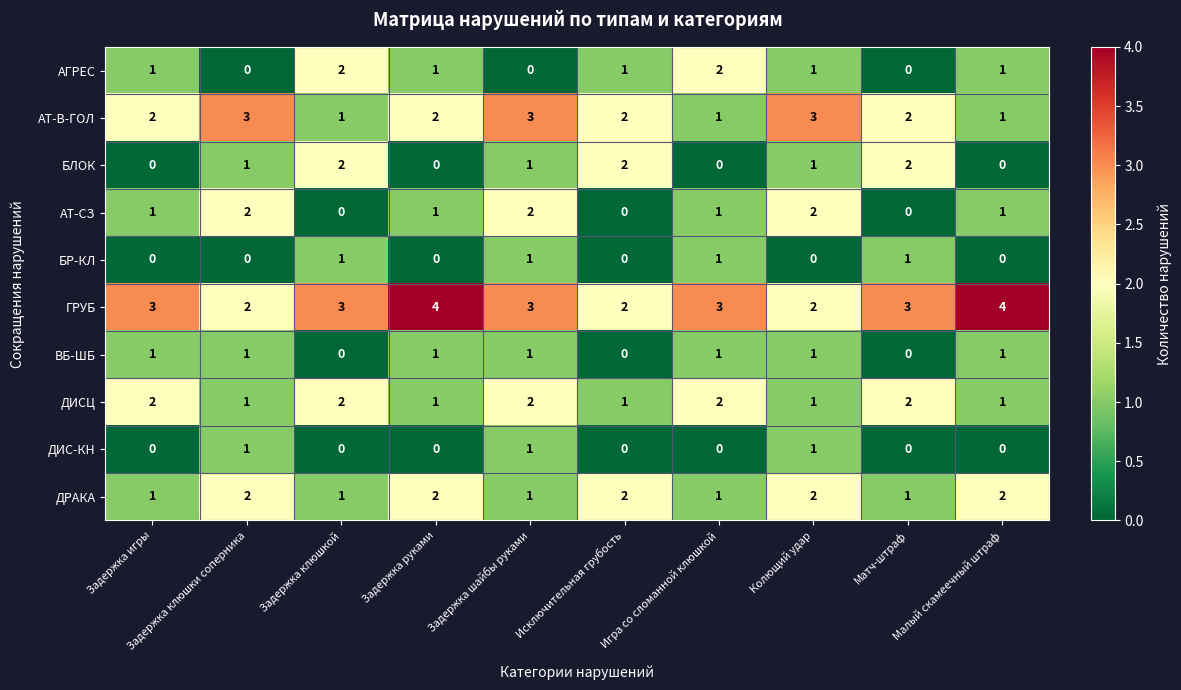

How many data points in ДРАКА are less than 2?

5